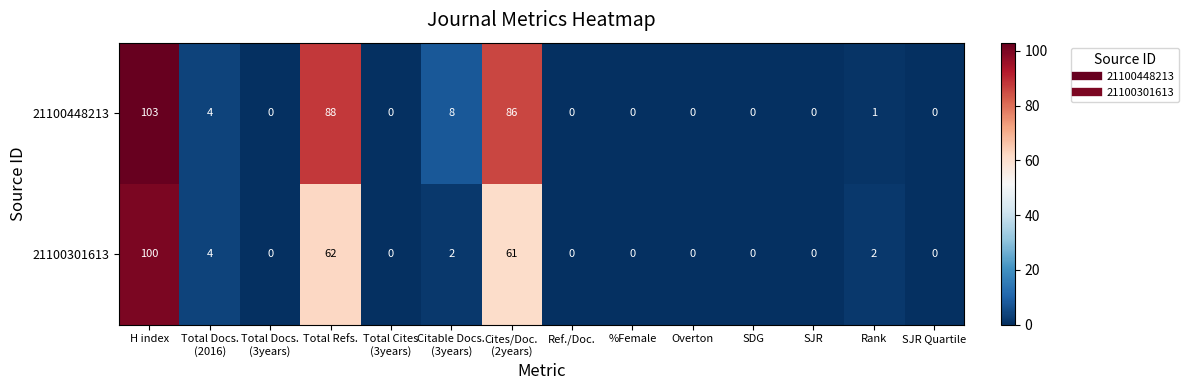

How many values in the 21100448213 series exceed 0?

6